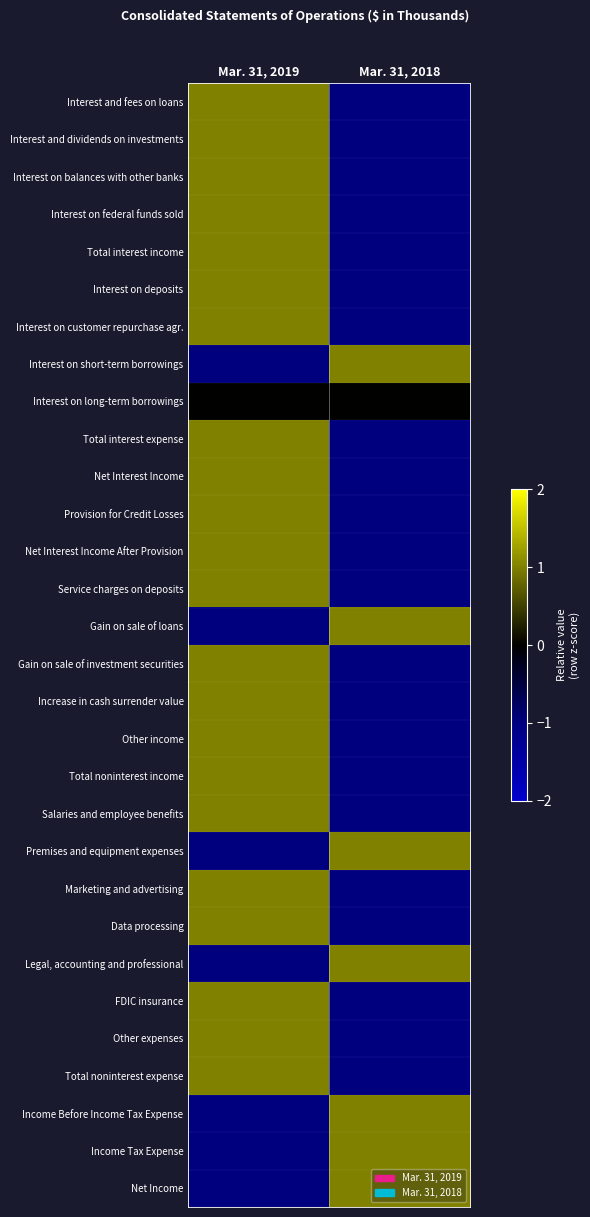

Rank the series at Mar. 31, 2019 from highest to lowest value.

Interest and fees on loans, Interest and dividends on investments, Interest on balances with other banks, Interest on federal funds sold, Total interest income, Interest on deposits, Interest on customer repurchase agr., Total interest expense, Net Interest Income, Provision for Credit Losses, Net Interest Income After Provision, Service charges on deposits, Gain on sale of investment securities, Increase in cash surrender value, Other income, Total noninterest income, Salaries and employee benefits, Marketing and advertising, Data processing, FDIC insurance, Other expenses, Total noninterest expense, Interest on long-term borrowings, Interest on short-term borrowings, Gain on sale of loans, Premises and equipment expenses, Legal, accounting and professional, Income Before Income Tax Expense, Income Tax Expense, Net Income